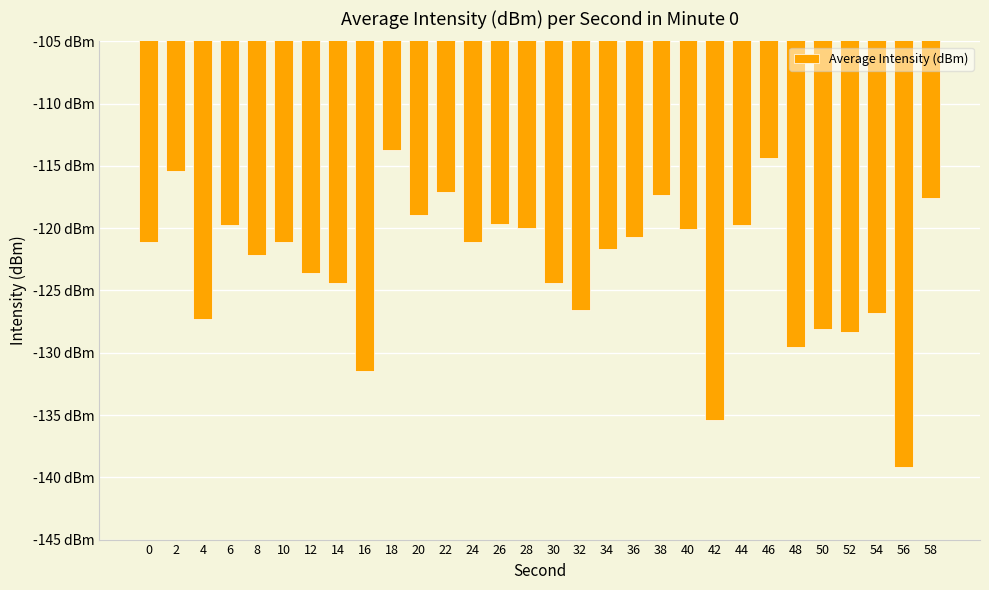

Are the bars horizontal?

No